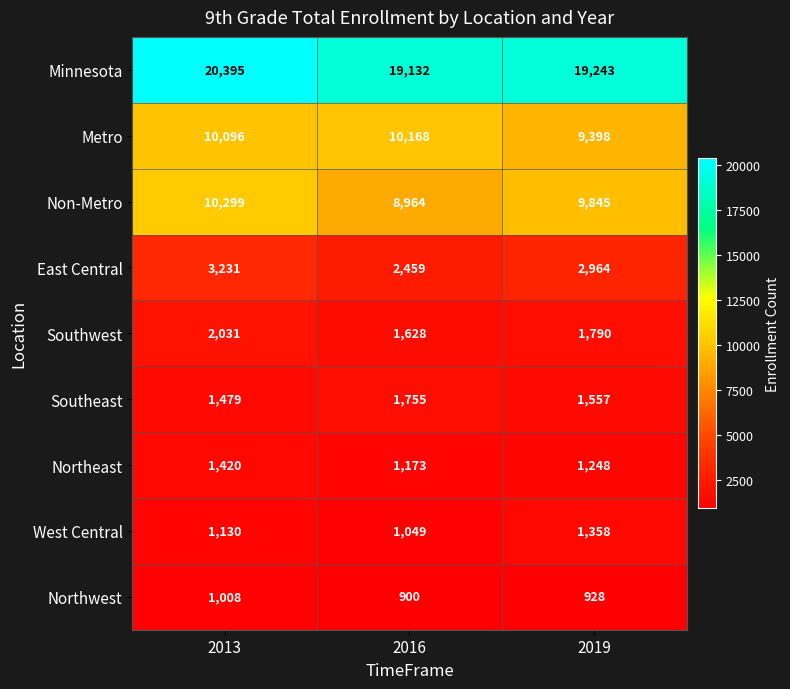

The Northeast series shows 1248 at 2019. True or false?

True